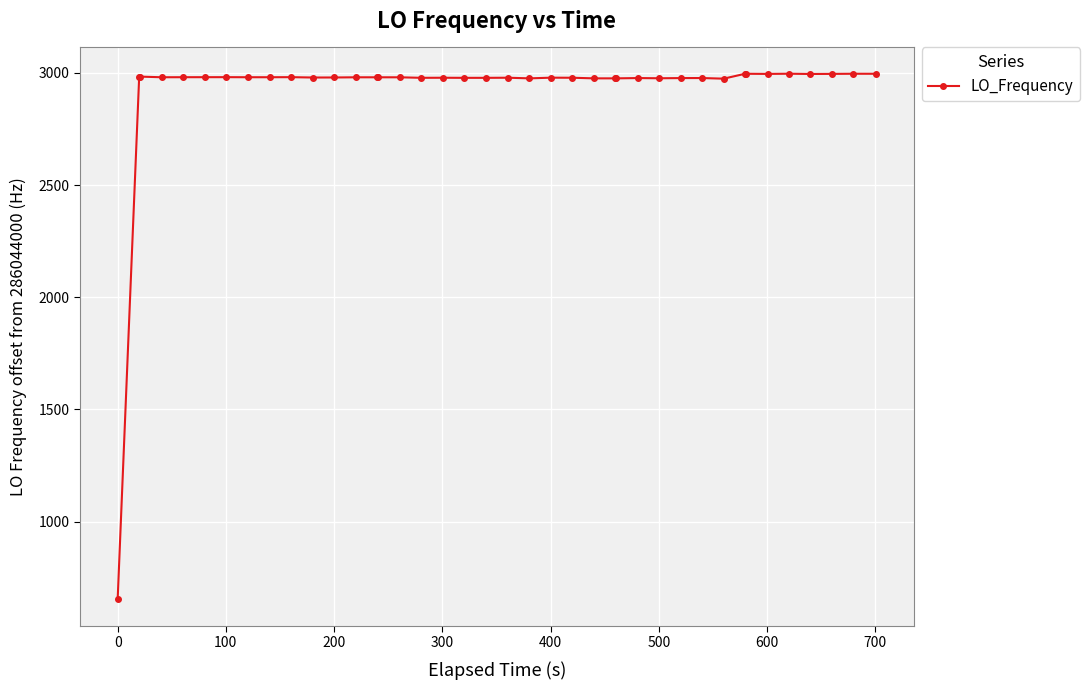

What is the difference between the maximum and minimum values?

2343.6